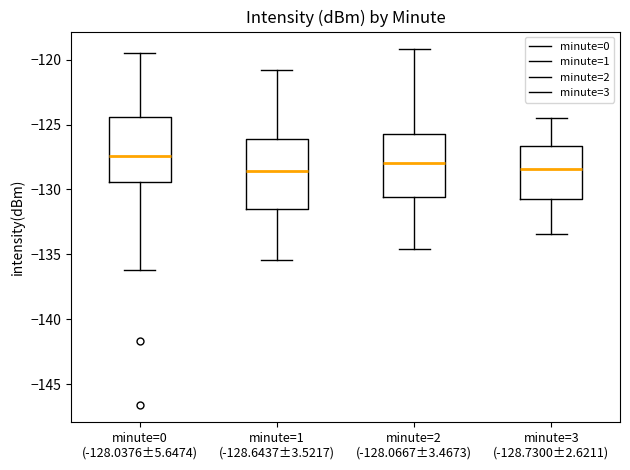

Which box has the highest median line?

minute=0 (-128.0376±5.6474)